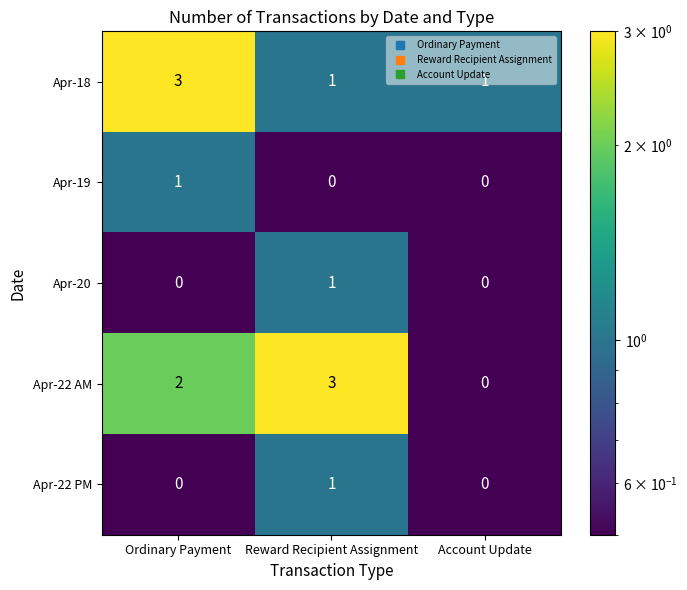

What is the total value across all series at Reward Recipient Assignment?

6